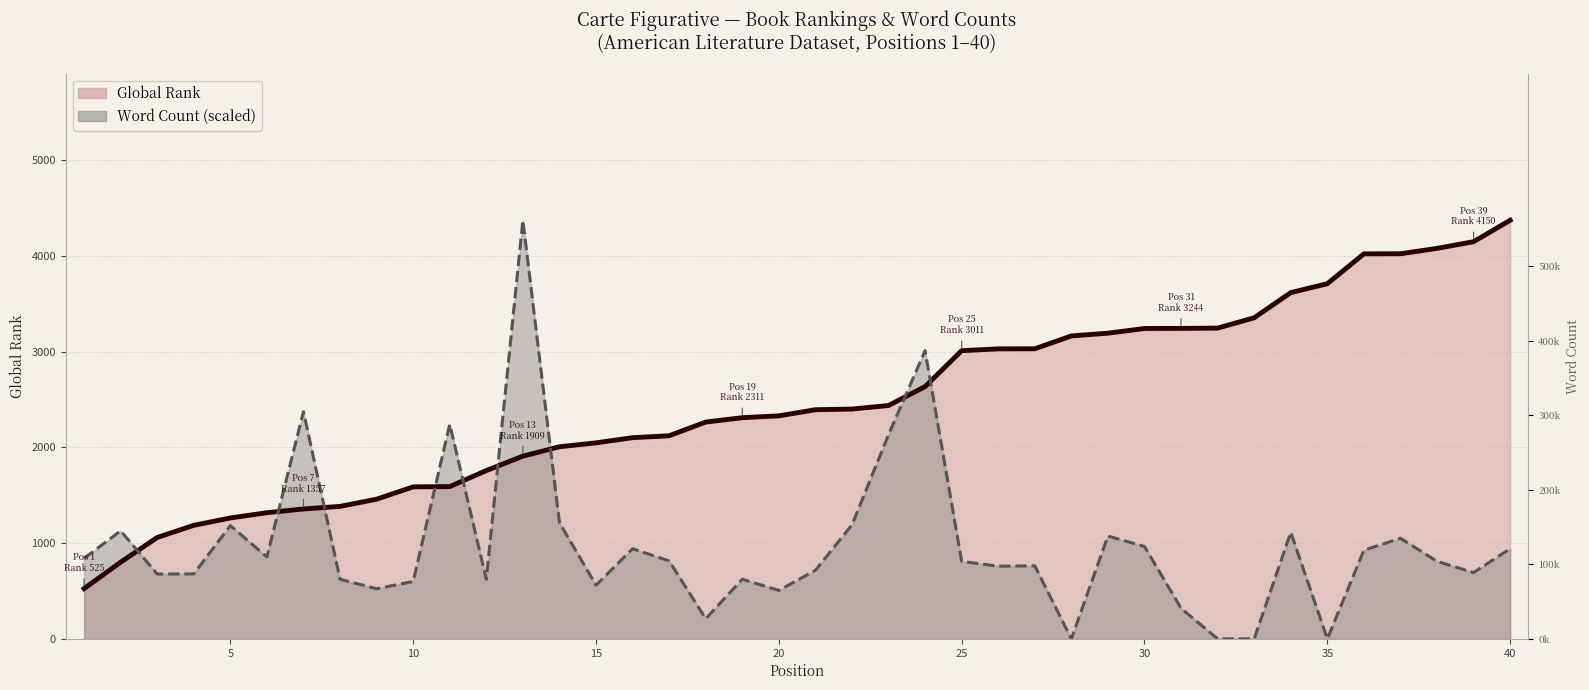

Reading left to right, transcribe all the data shown in this chart.

Global Rank: 1=525.0	2=801.0	3=1059.0	4=1186.0	5=1263.0	6=1318.0	7=1357.0	8=1384.0	9=1459.0	10=1588.0	11=1591.0	12=1758.0	13=1909.0	14=2007.0	15=2048.0	16=2102.0	17=2122.0	18=2265.0	19=2311.0	20=2330.0	21=2394.0	22=2401.0	23=2438.0	24=2636.0	25=3011.0	26=3030.0	27=3031.0	28=3165.0	29=3194.0	30=3243.0	31=3244.0	32=3247.0	33=3355.0	34=3618.0	35=3711.0	36=4023.0	37=4024.0	38=4080.0	39=4150.0	40=4374.0
Word Count: 1=840.6	2=1128.5	3=677.1	4=678.7	5=1183.0	6=856.1	7=2373.8	8=622.6	9=523.2	10=599.3	11=2241.5	12=622.6	13=4374.0	14=1214.1	15=560.4	16=941.7	17=814.0	18=210.1	19=622.6	20=505.9	21=716.0	22=1190.8	23=2132.5	24=3012.0	25=809.4	26=758.8	27=762.7	28=0.0	29=1074.1	30=965.1	31=319.1	32=0.0	33=0.0	34=1113.0	35=0.0	36=926.2	37=1050.7	38=809.4	39=692.7	40=941.7